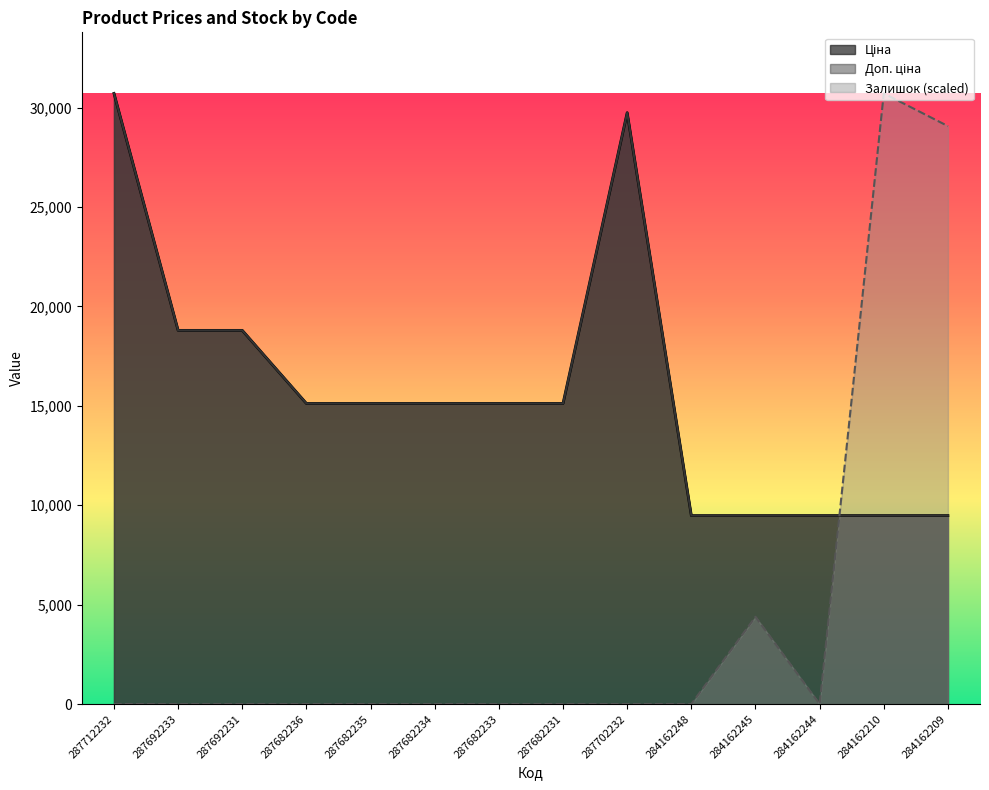

True or false: Доп. ціна has more than 2 points higher than both neighbors.

False